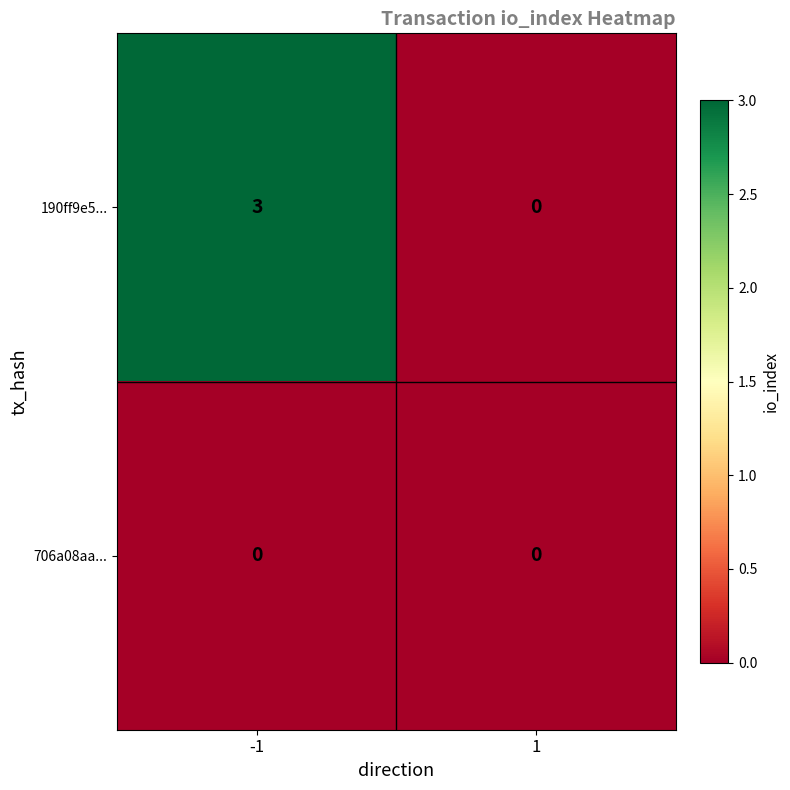

Count the number of data series in this chart.

2